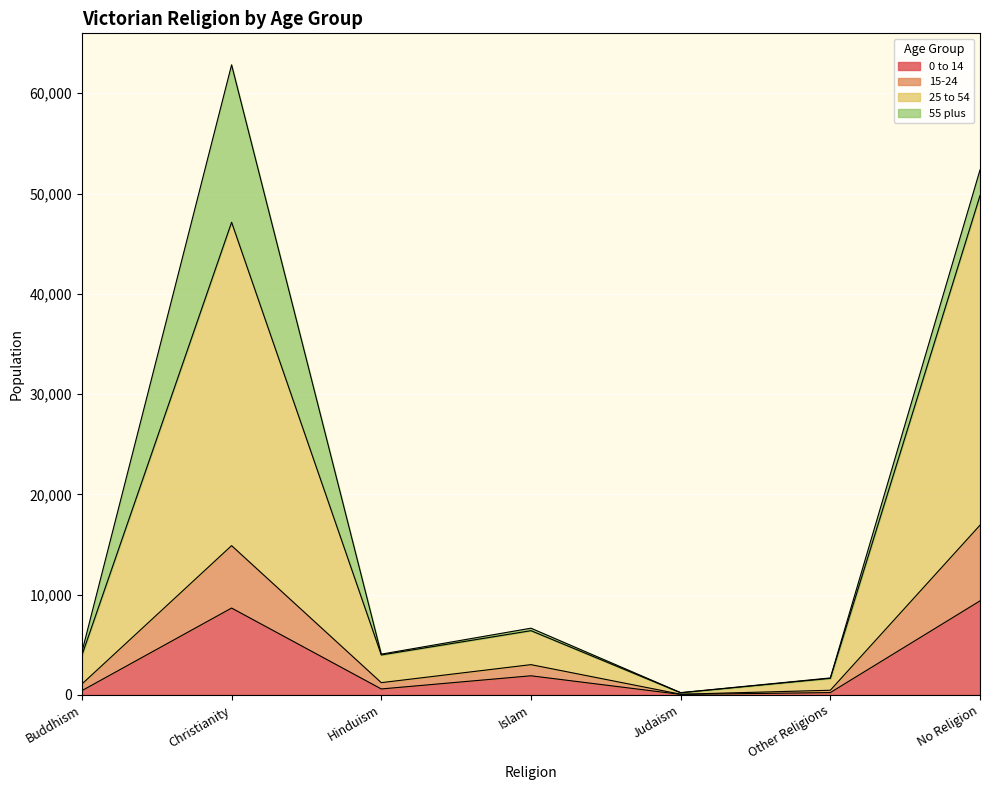

Which category has the highest value in the 15-24 series?

No Religion